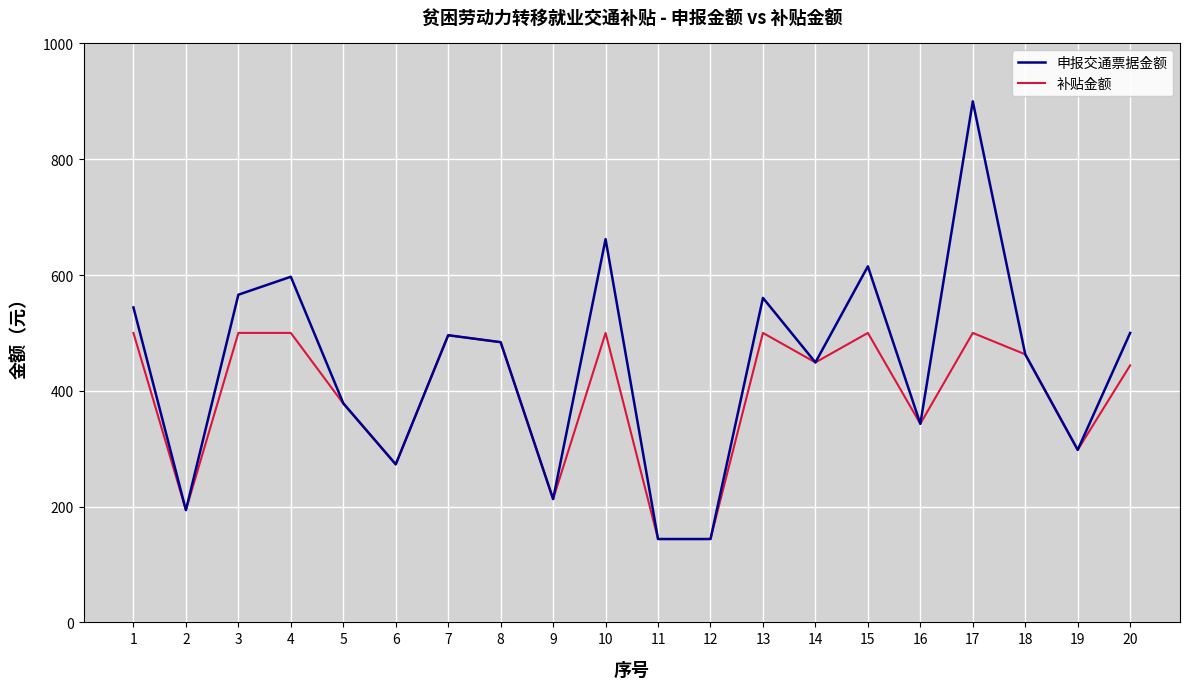

True or false: 补贴金额 has a value of 691.4 at 18.

False